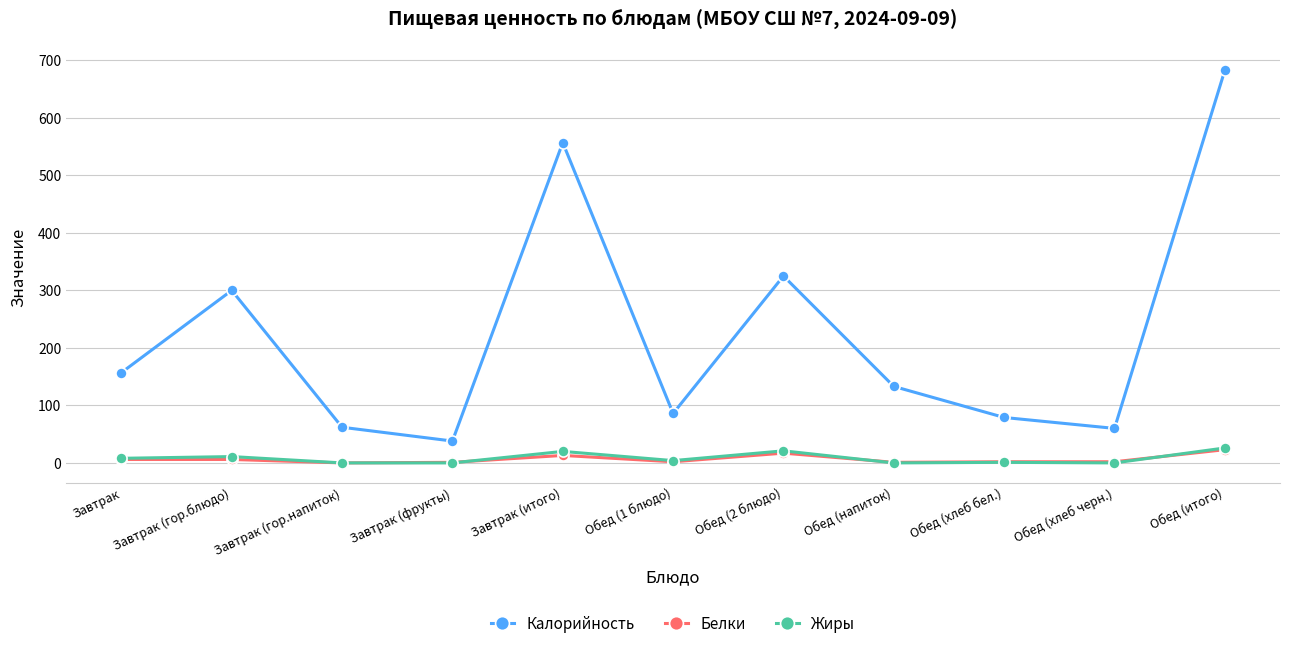

At which category does the chart reach its peak across all series?

Обед (итого)